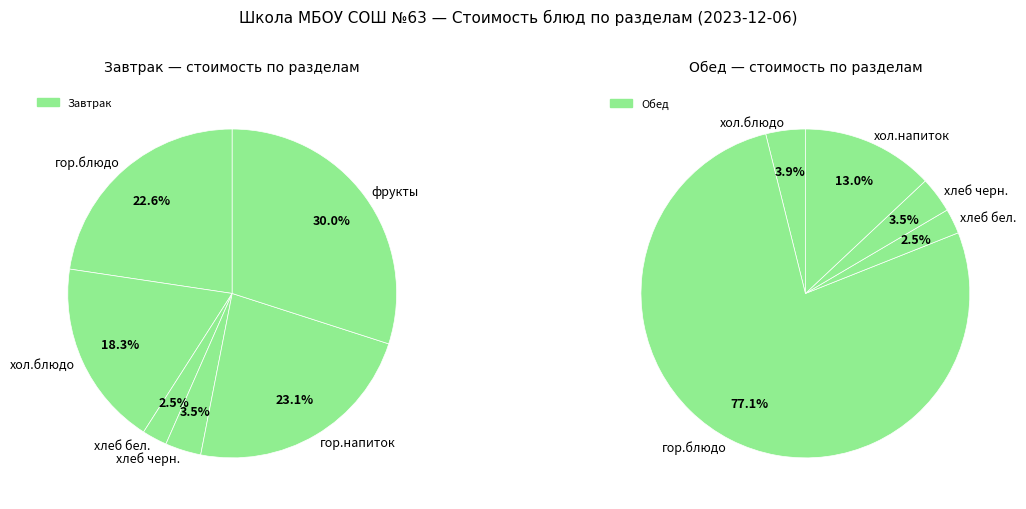

Between хлеб черн. and фрукты, which series saw the biggest shift?

Завтрак